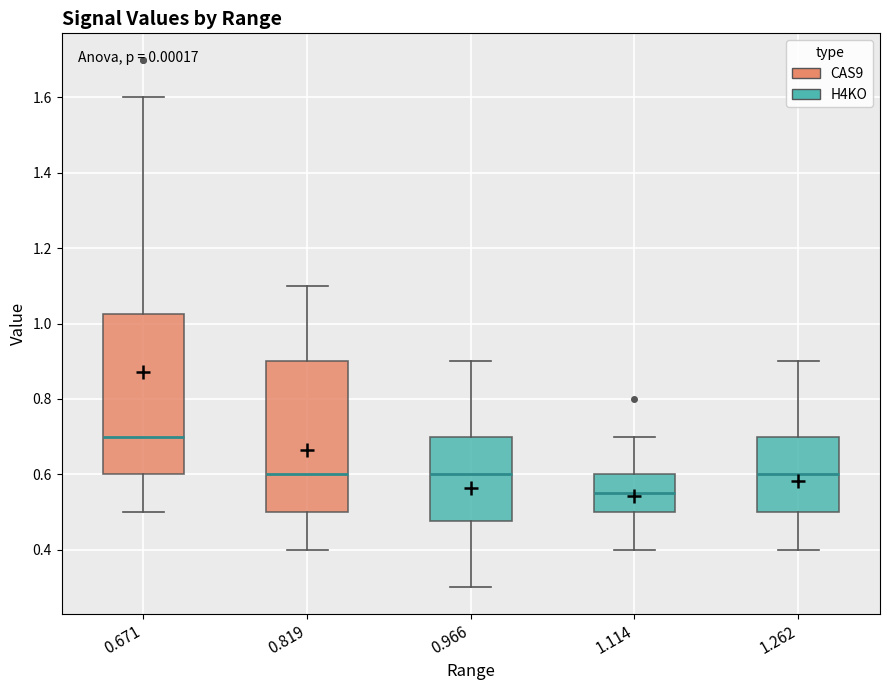

Reading left to right, transcribe this box plot: for each box, give where its median line is, the range the box spans, and where its two whiskers end, as read against the y-axis. The values are not printed on the chart, so give them approximately, as read against the axis.

0.671: median 0.70, box 0.60 to 1.02, whiskers 0.50 to 1.60
0.819: median 0.60, box 0.50 to 0.90, whiskers 0.40 to 1.10
0.966: median 0.60, box 0.48 to 0.70, whiskers 0.30 to 0.90
1.114: median 0.56, box 0.50 to 0.60, whiskers 0.40 to 0.70
1.262: median 0.60, box 0.50 to 0.70, whiskers 0.40 to 0.90